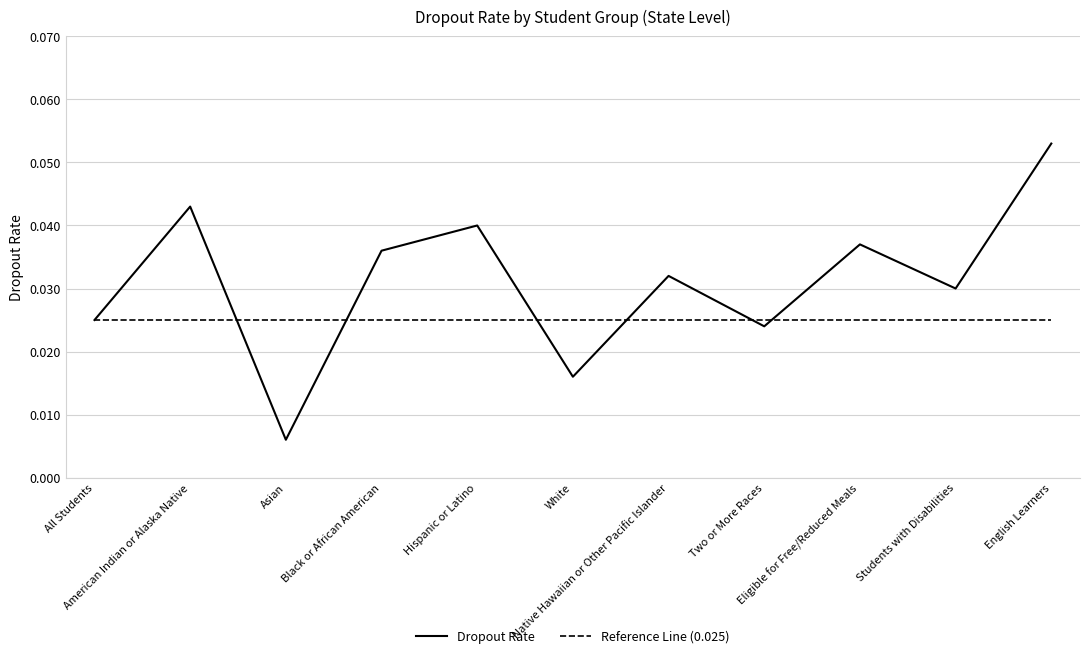

How many lines are shown in the chart?

2